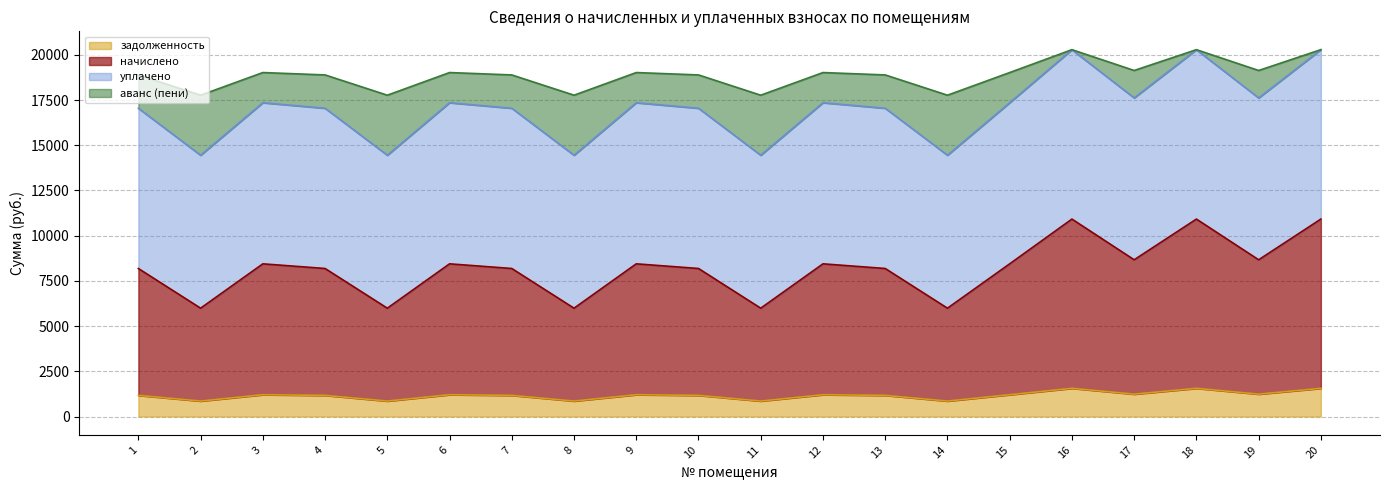

Is it true that начислено equals 4848.5 at 16?

False